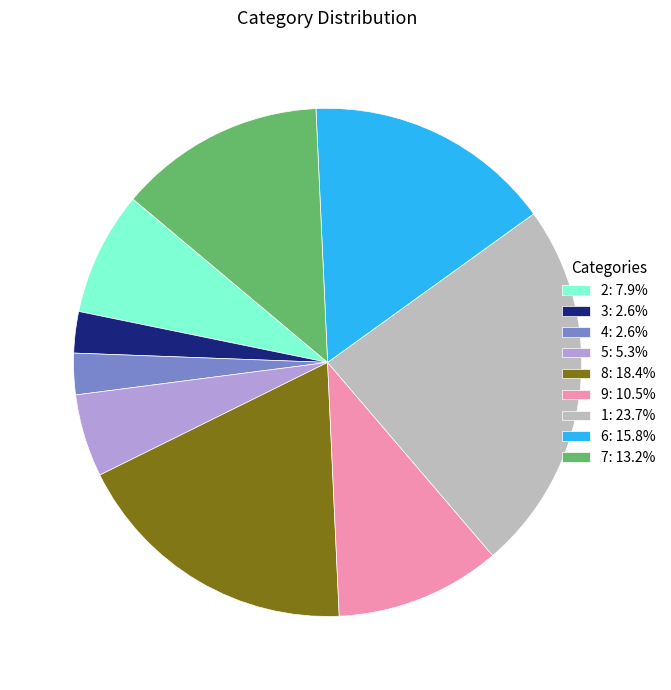

Does 2 account for over 50% of the chart?

No